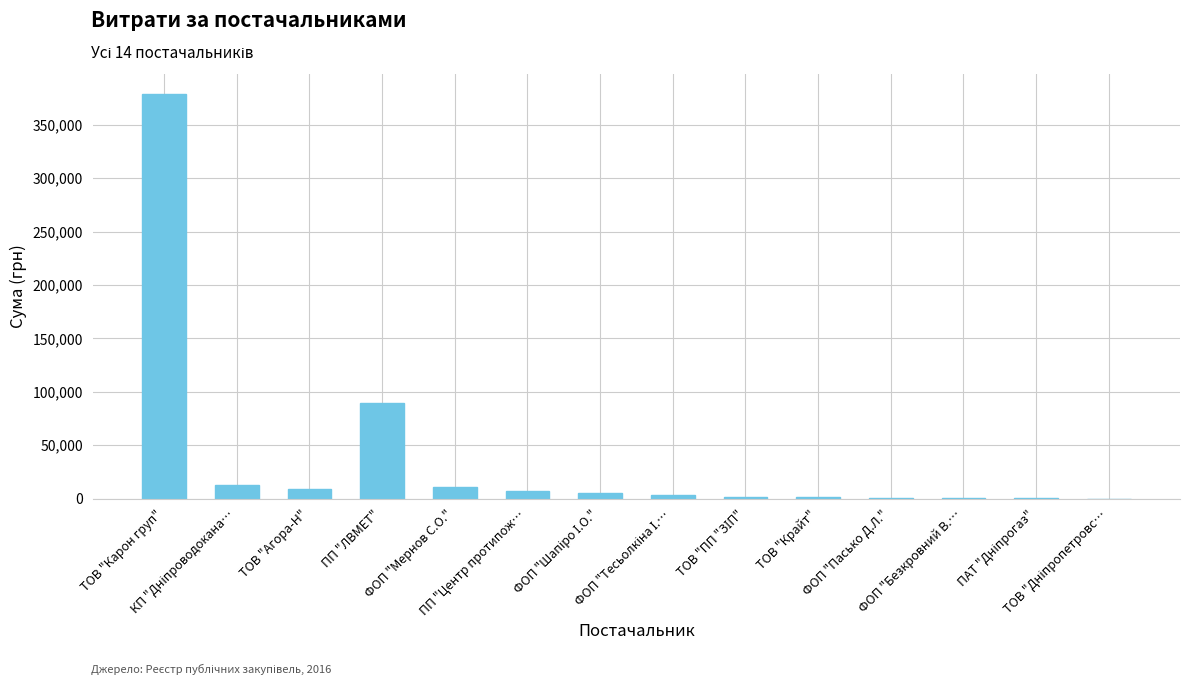

What is the greatest value displayed?

378684.5